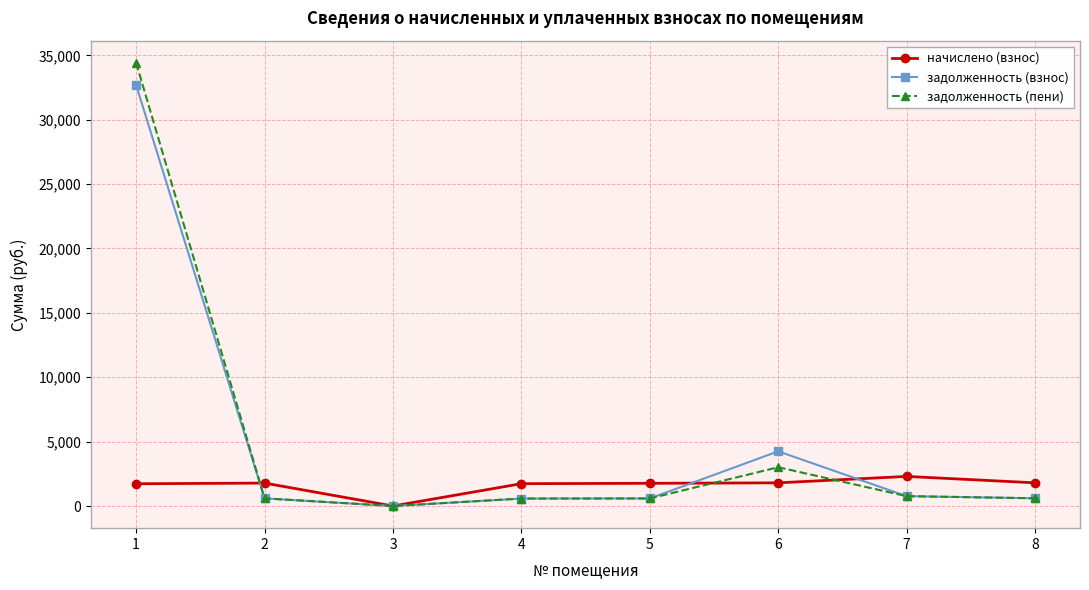

Does the chart display data point markers on the line(s)?

Yes